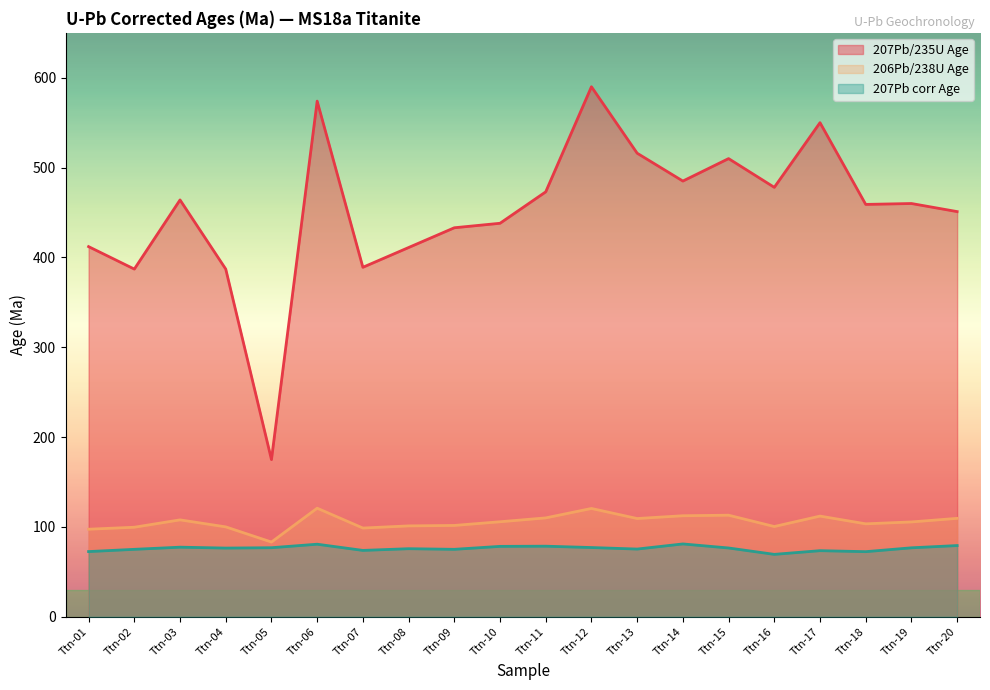

Read the 207Pb/235U Age value at Ttn-09.

433.0